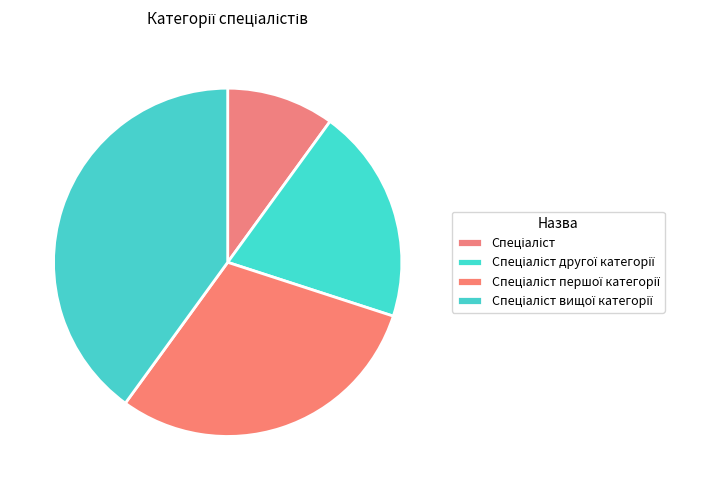

Combined, do Спеціаліст and Спеціаліст першої категорії account for over 50%?

No